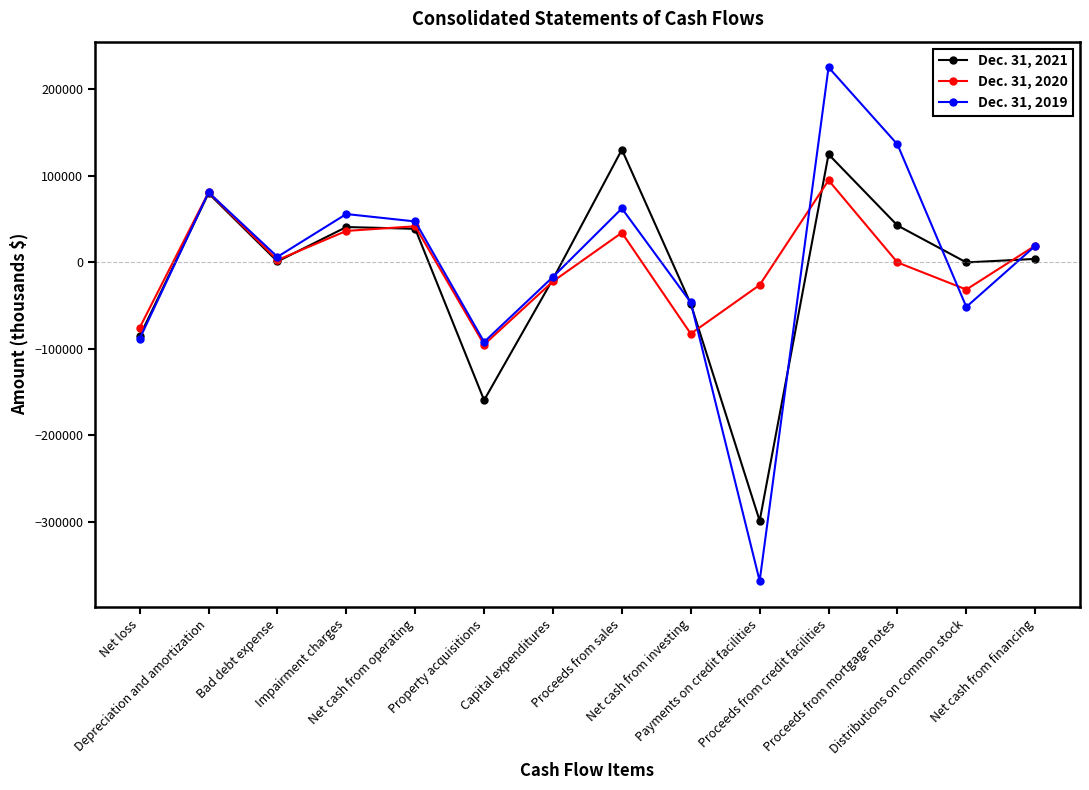

Where is the first local maximum for Dec. 31, 2021?

Depreciation and amortization